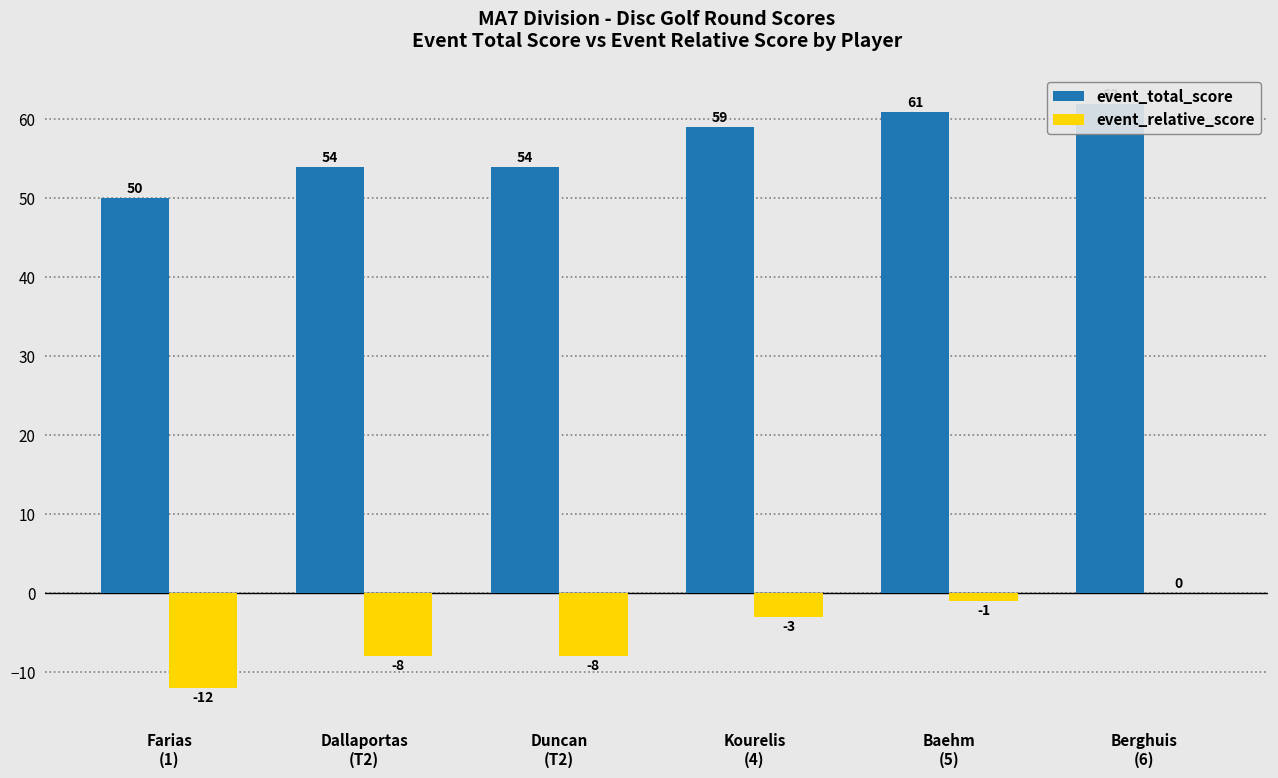

How many groups of bars are there?

6